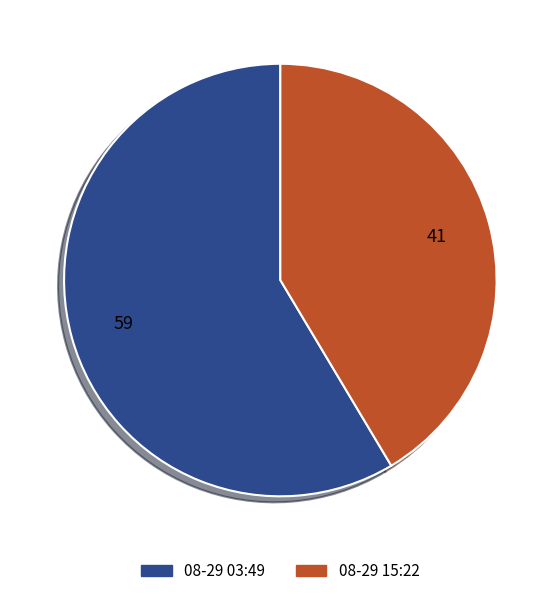

Is there a majority slice in this chart?

Yes